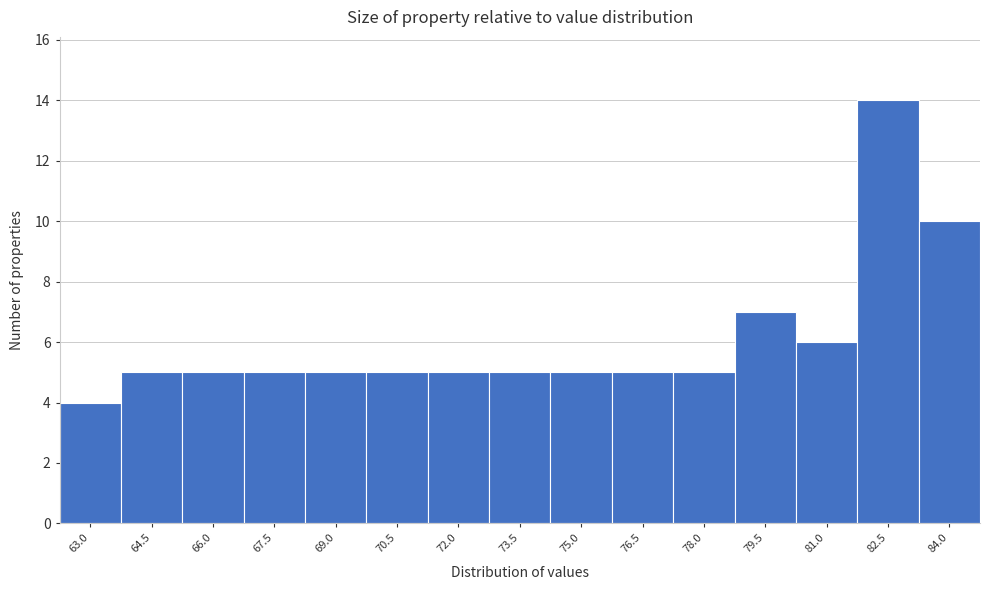

Reading left to right, list all the values displayed in this chart.

63.0=4	64.5=5	66.0=5	67.5=5	69.0=5	70.5=5	72.0=5	73.5=5	75.0=5	76.5=5	78.0=5	79.5=7	81.0=6	82.5=14	84.0=10